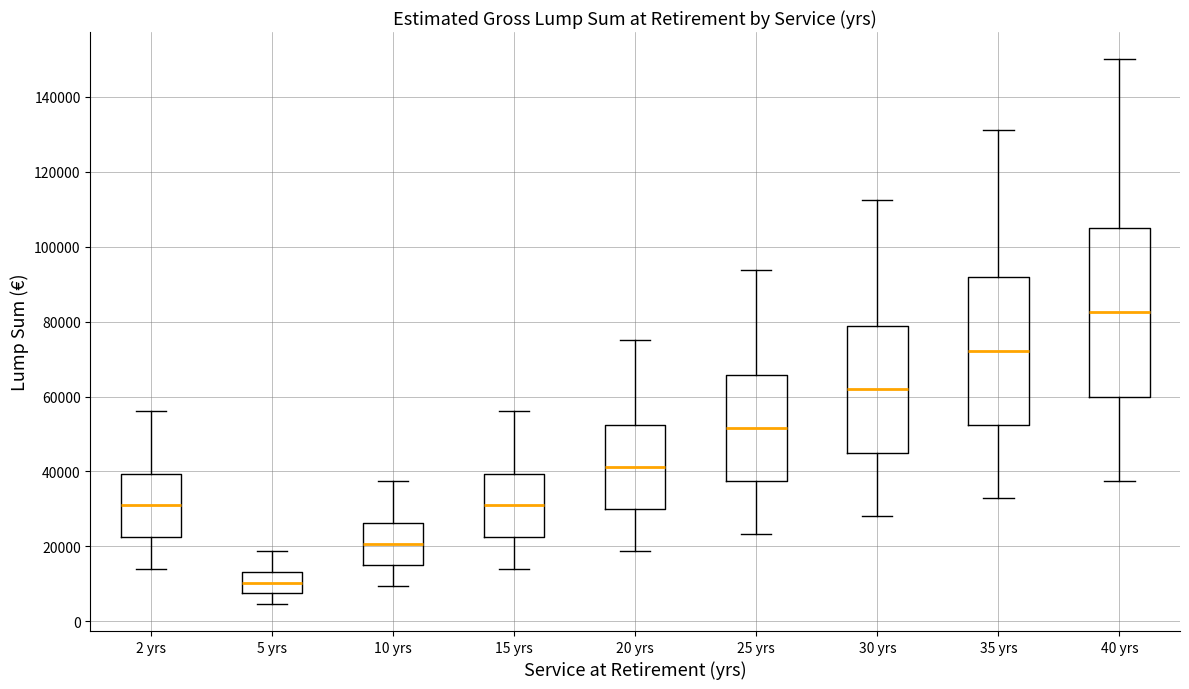

Comparing the boxes themselves (not the whiskers), which one is the tallest?

40 yrs